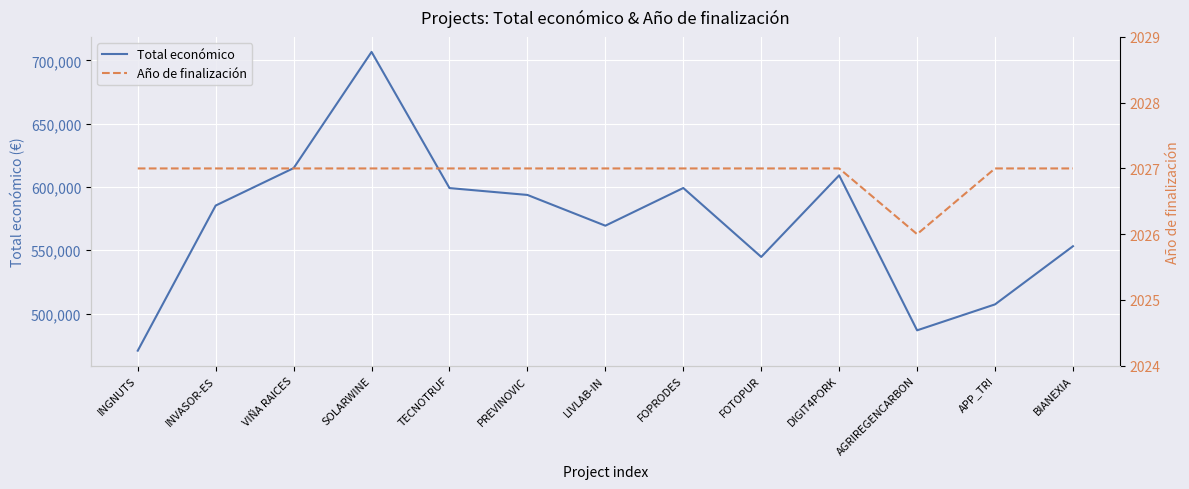

Rank the series by their average value, from highest to lowest.

Total económico, Año de finalización